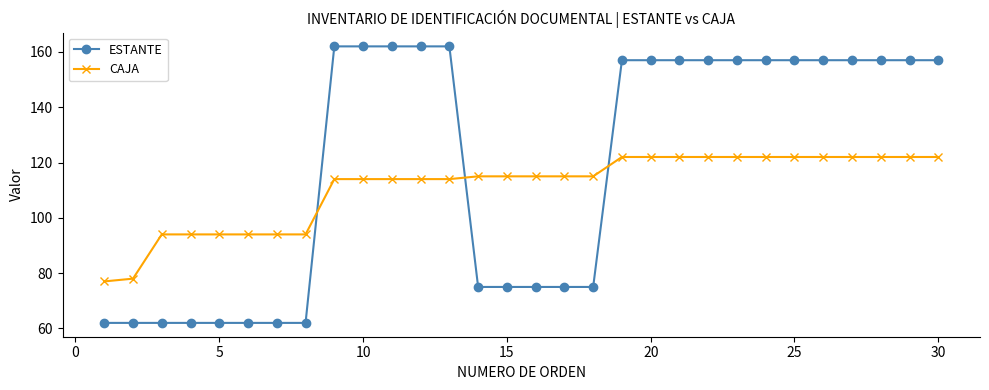

What is the maximum value shown in the chart?

162